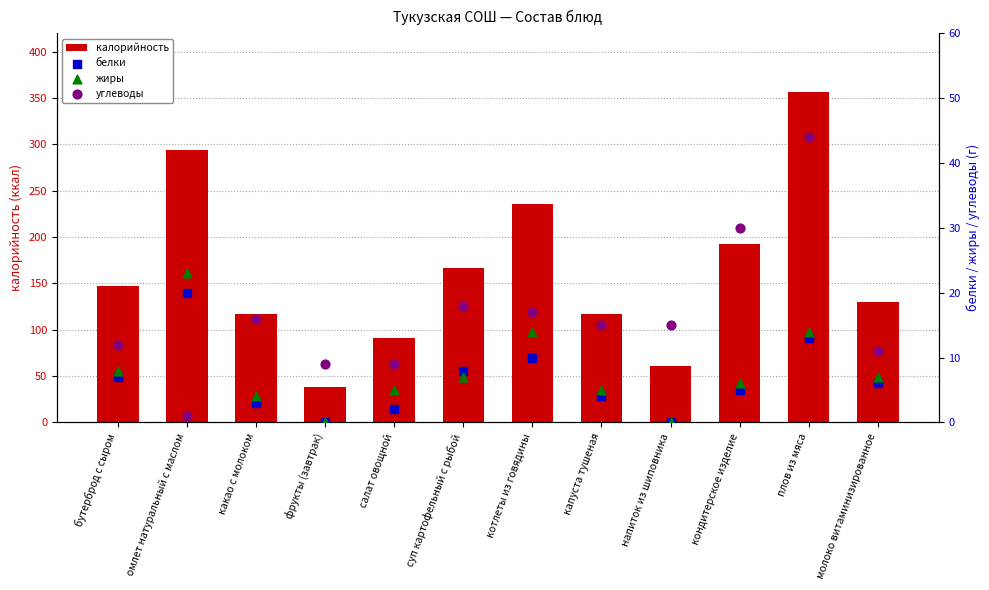

Is the value of белки at напиток из шиповника greater than the value of углеводы at какао с молоком?

No